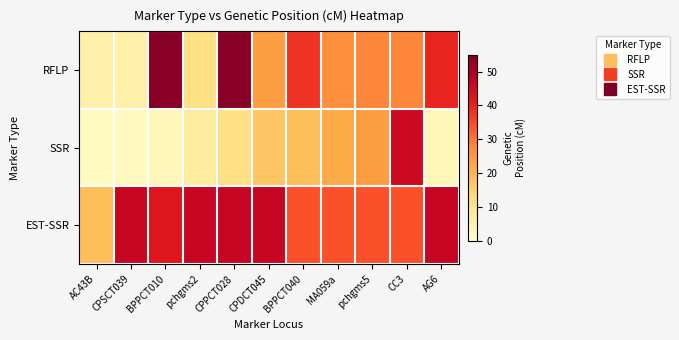

Which series has the largest range (max minus min)?

RFLP